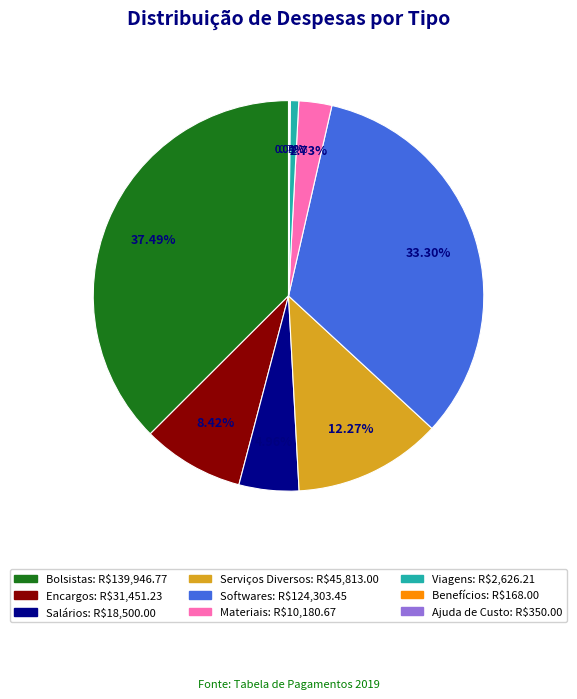

Is the sum of Viagens and Softwares greater than half?

No